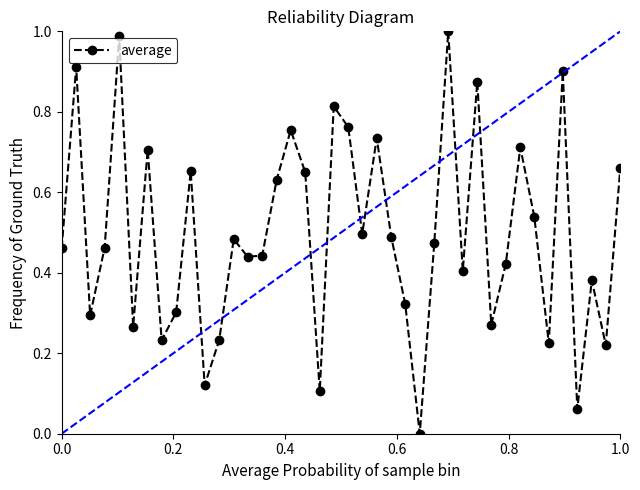

How many interior local peaks (higher than both neighbors) does the data have?

13